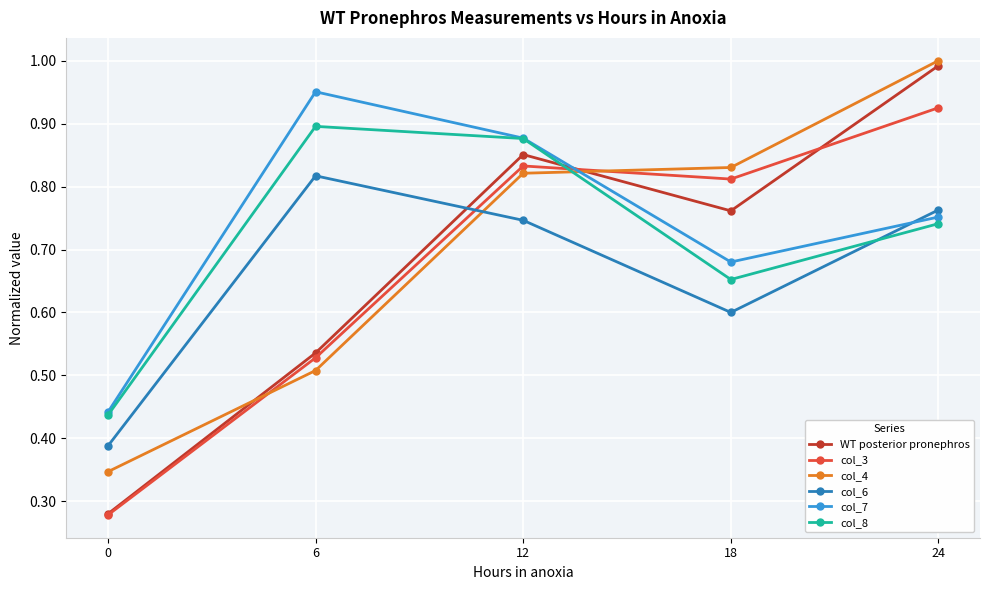

True or false: col_7 and col_4 intersect in this chart.

True